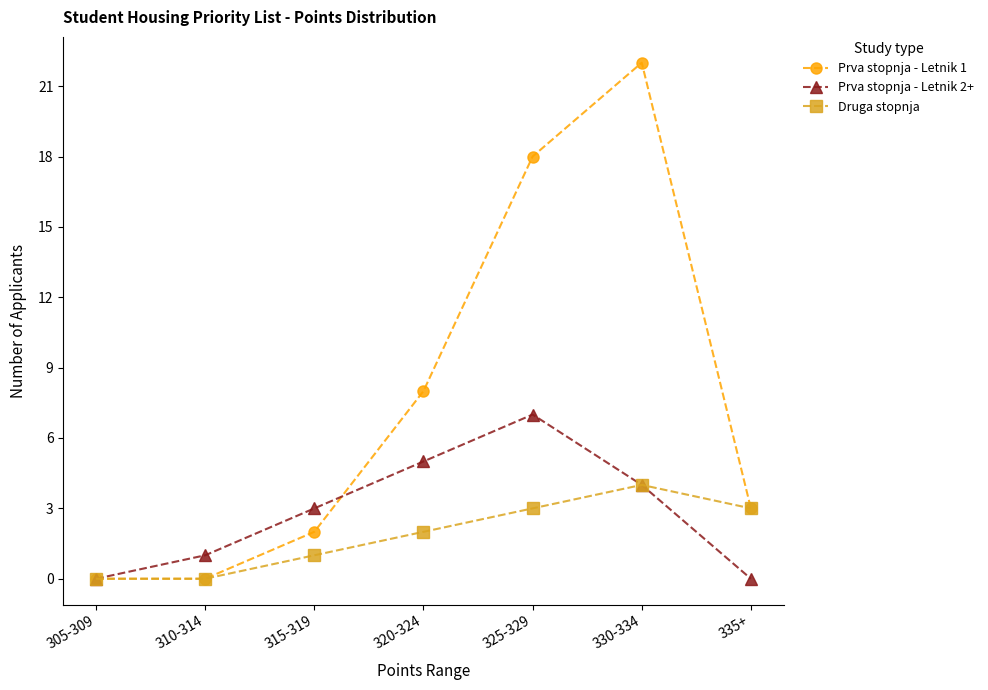

Rank the series by their average value, from highest to lowest.

Prva stopnja - Letnik 1, Prva stopnja - Letnik 2+, Druga stopnja